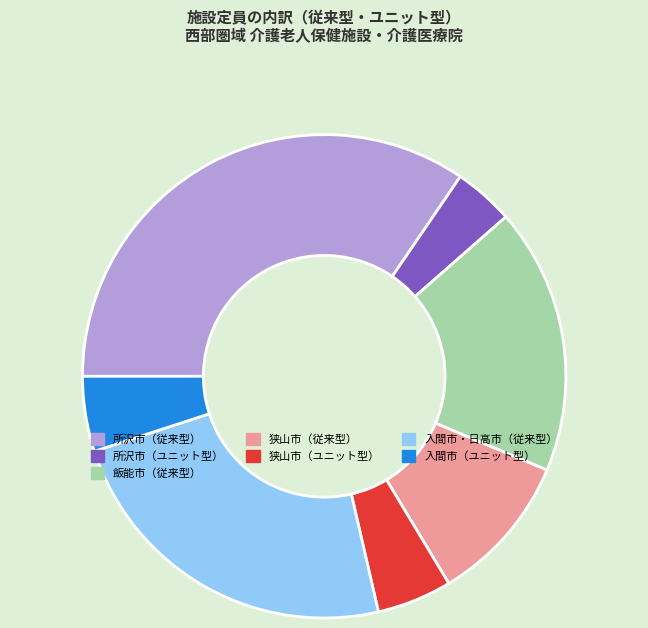

Is there a majority slice in this chart?

No